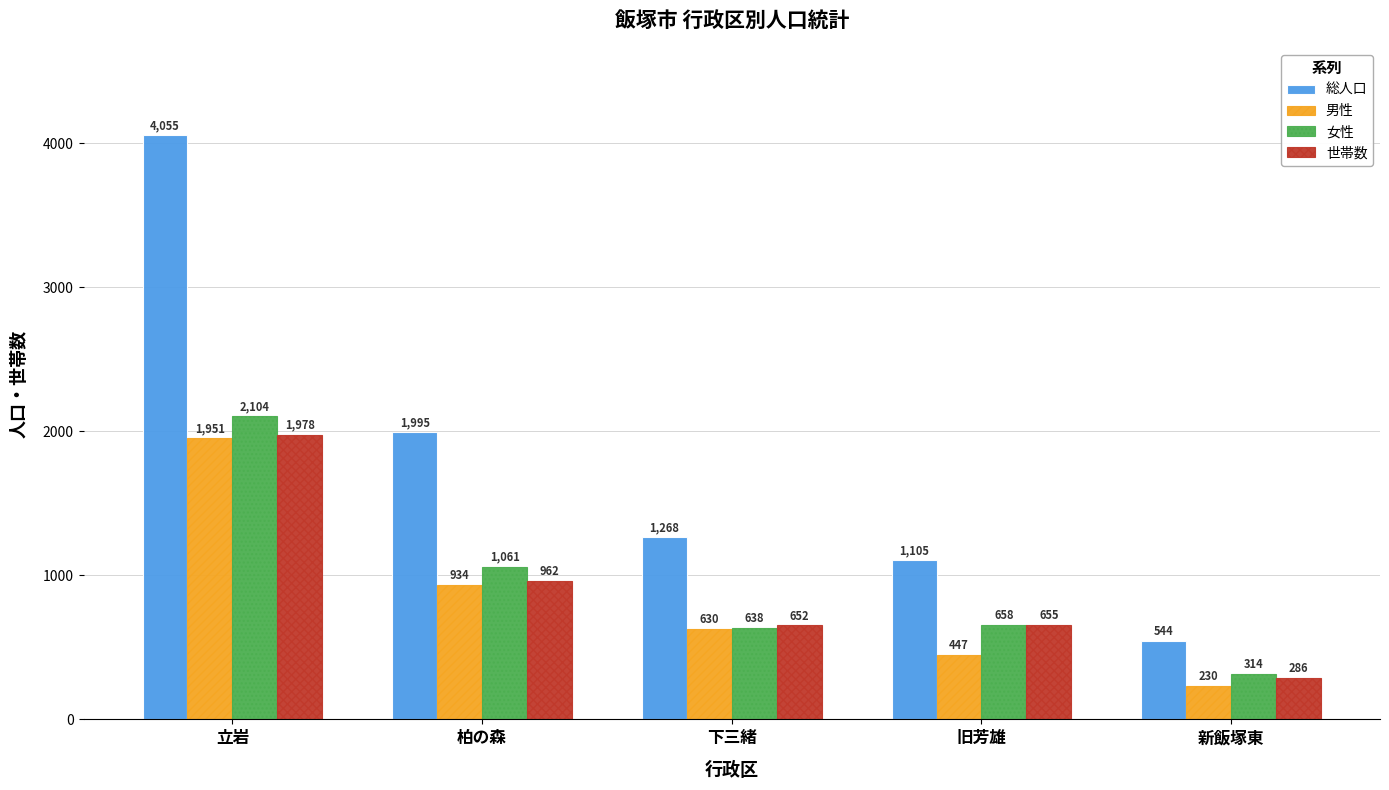

At how many categories does at least one series exceed 3753?

1